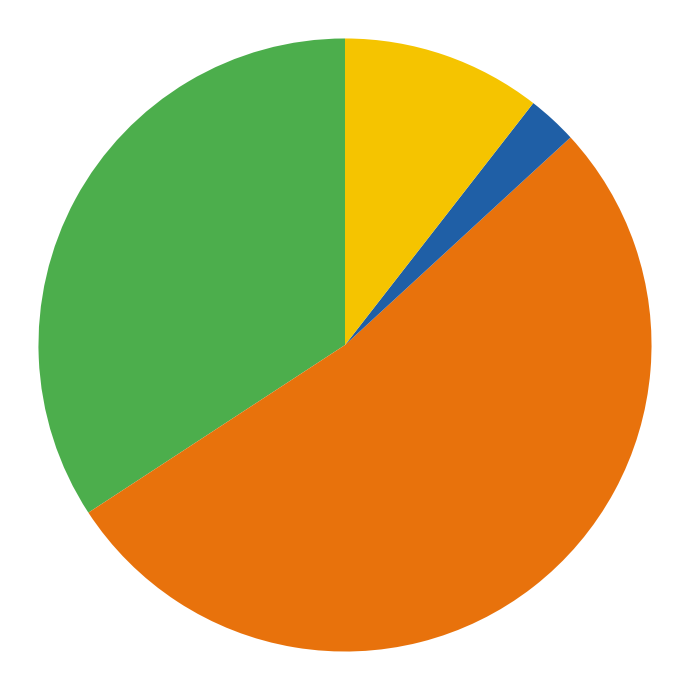

Is there a majority slice in this chart?

Yes